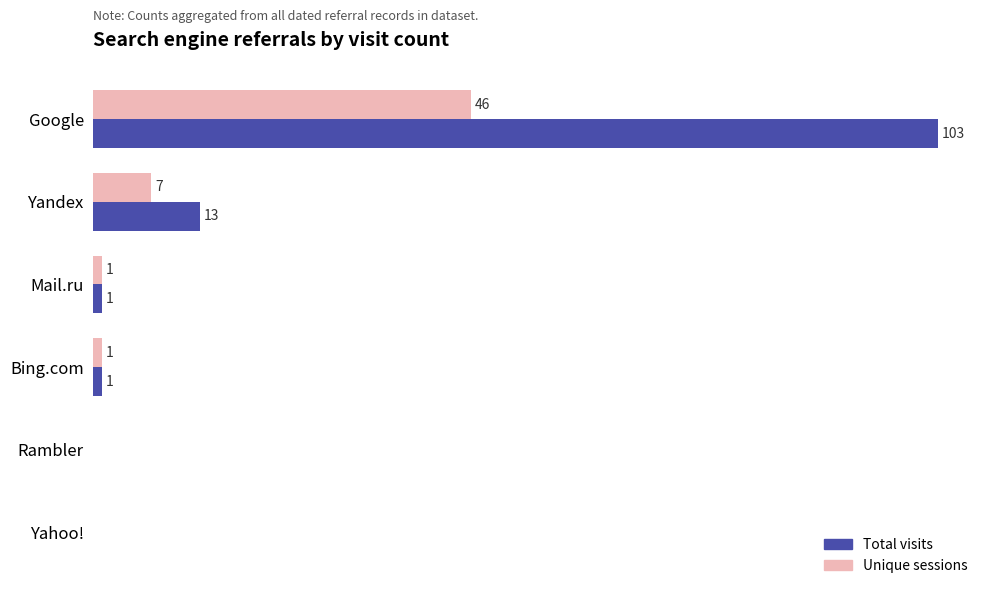

At which category is the sum across all series the highest?

Google